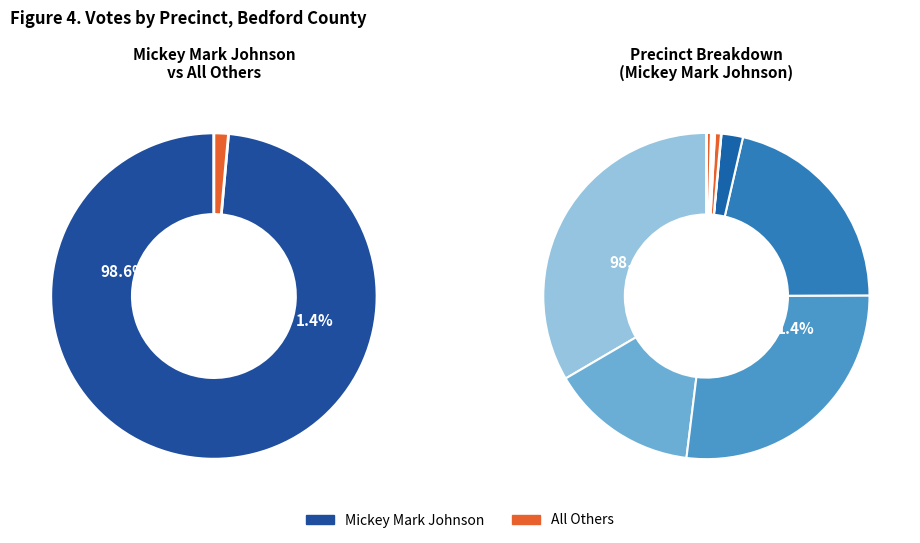

Combined, do Ab - Central Absentee Precinct and 104 - Stewartsville Rescue Squad account for over 50%?

No